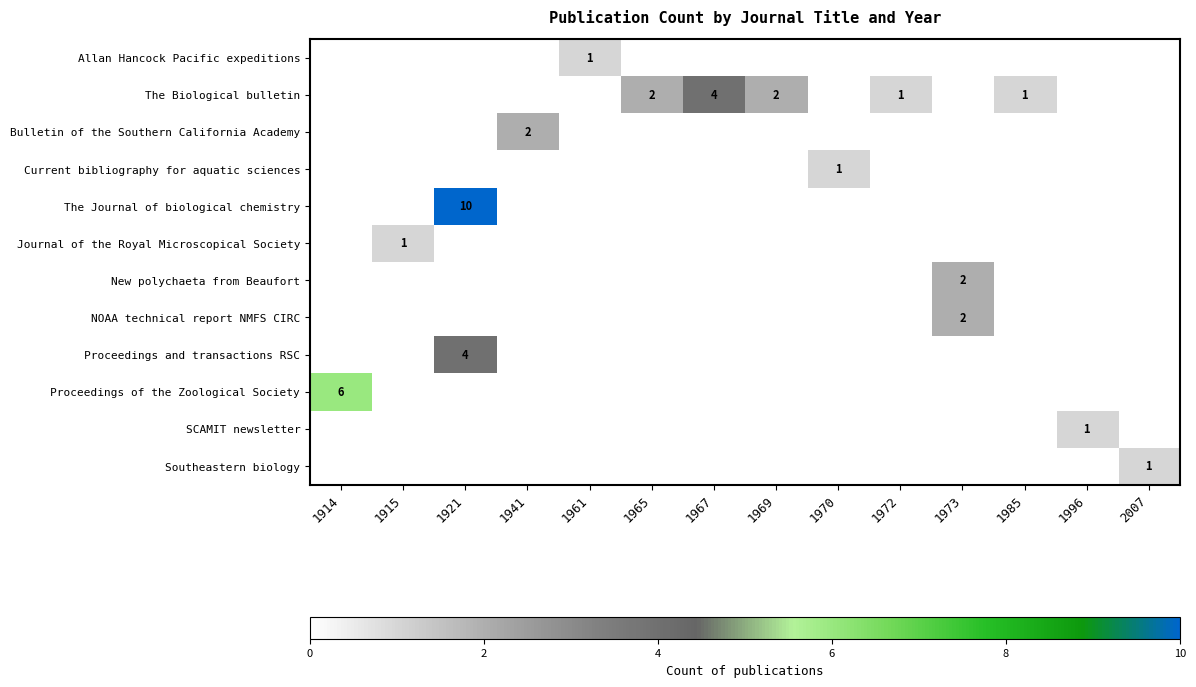

How many distinct data groups are displayed?

12